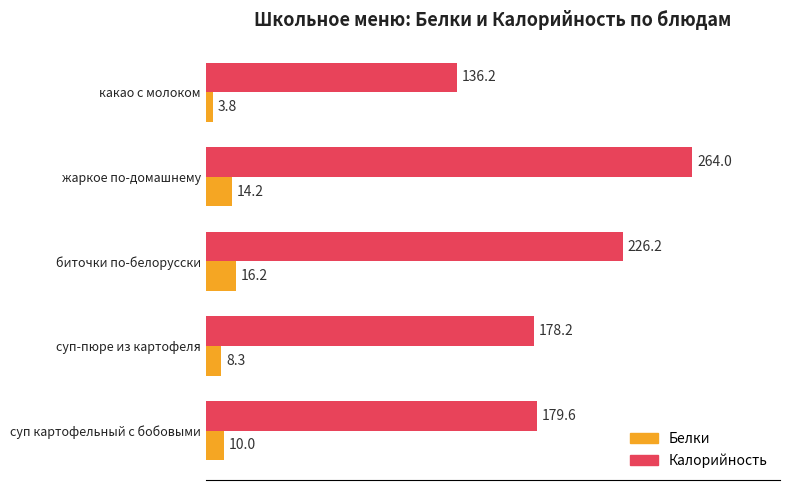

At which label is Белки closest to 10?

суп картофельный с бобовыми